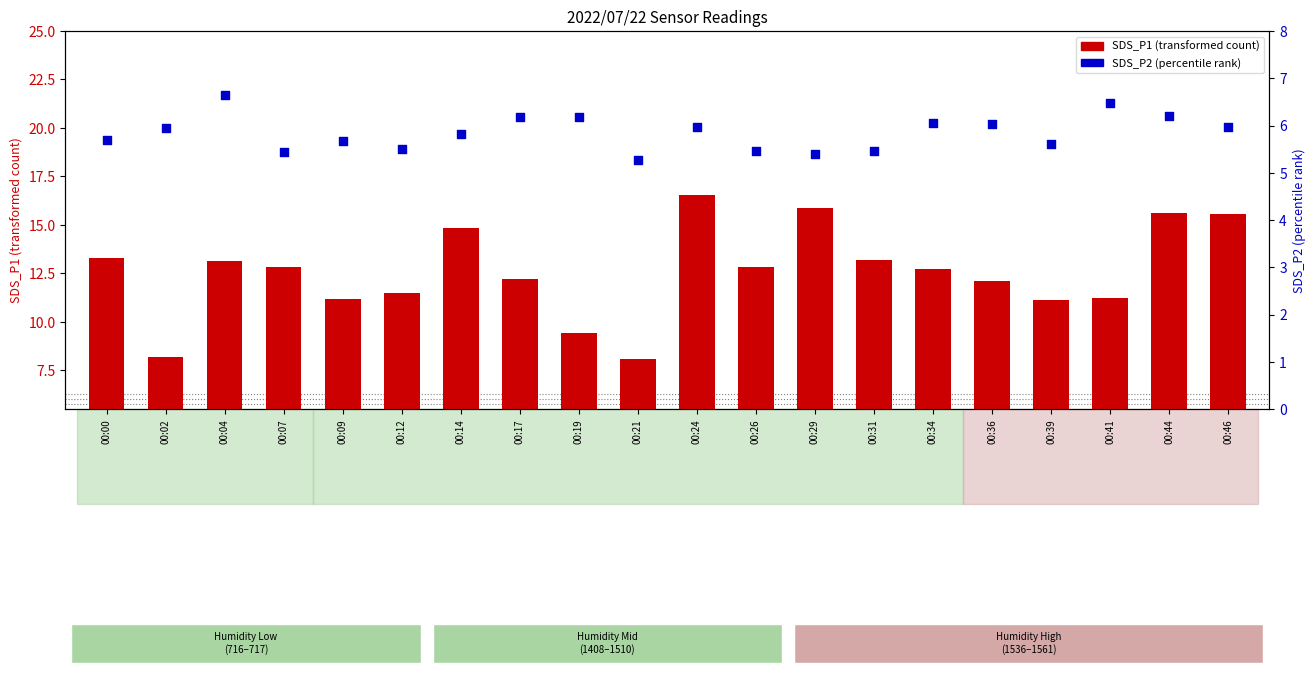

What is the total value across all series at 00:24?

22.5